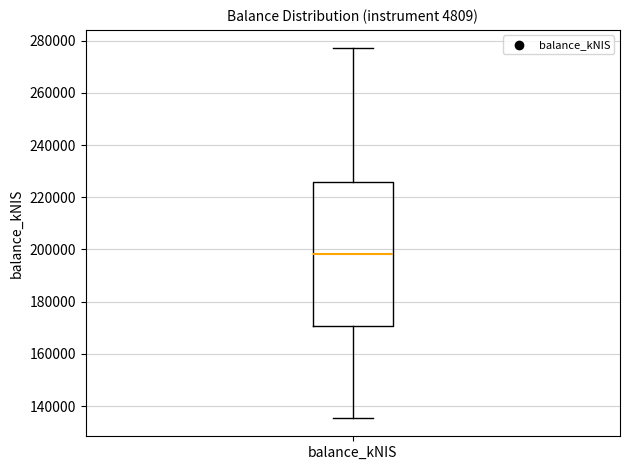

Read this box plot against the y-axis: the position of the median line, the range covered by the box, and the ends of both whiskers. The values are not printed on the chart, so give them approximately, as read against the axis.

median 198000, box 170000 to 226000, whiskers 136000 to 278000